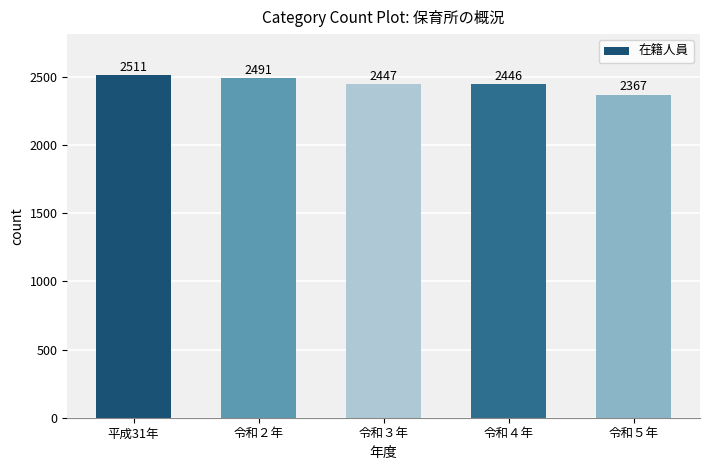

Does the chart contain any negative values?

No